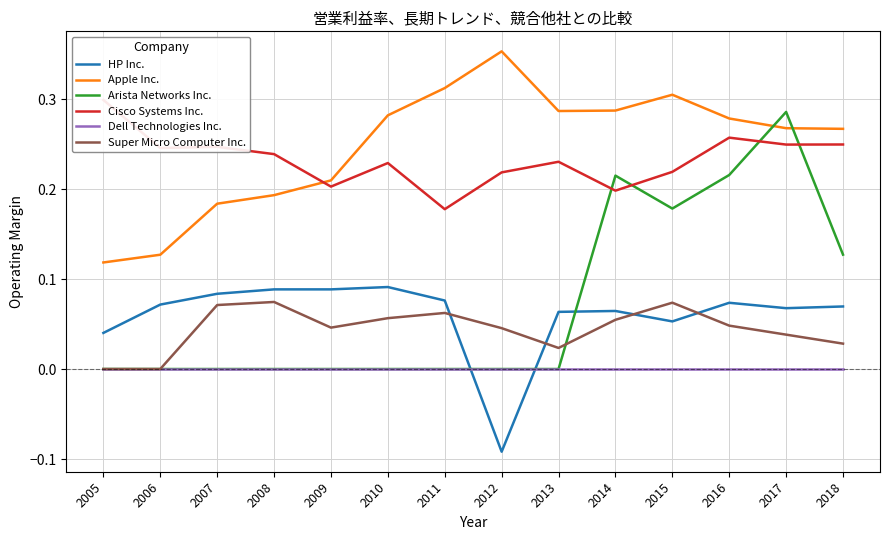

Count the number of categories in the chart.

14